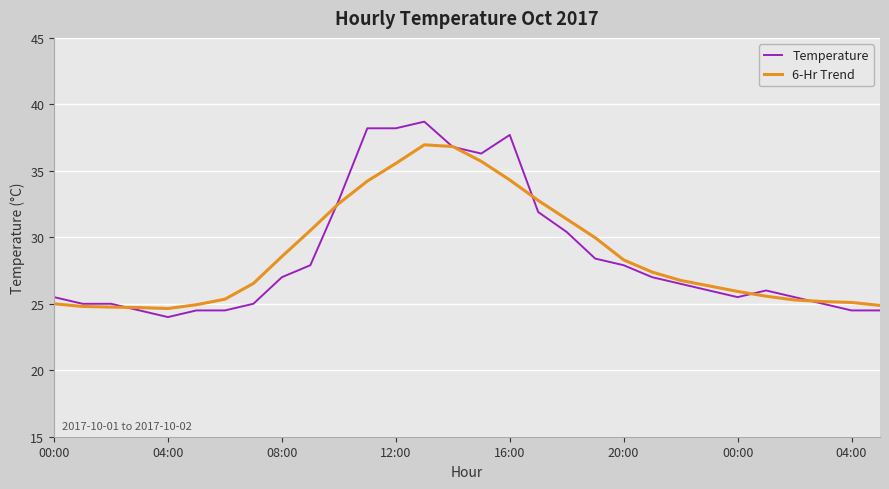

What is the maximum value shown in the chart?

38.7